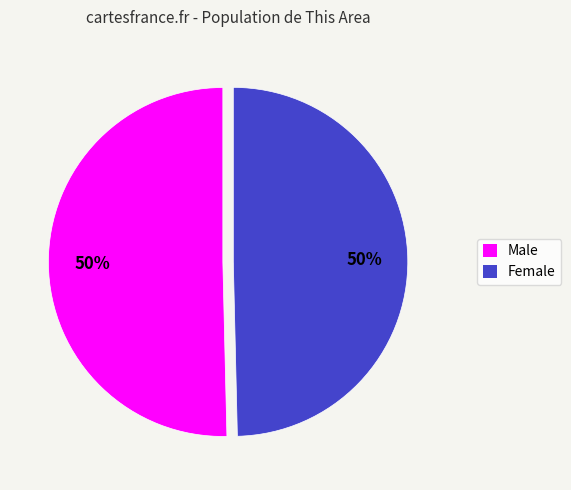

Count the number of slices in the pie.

2